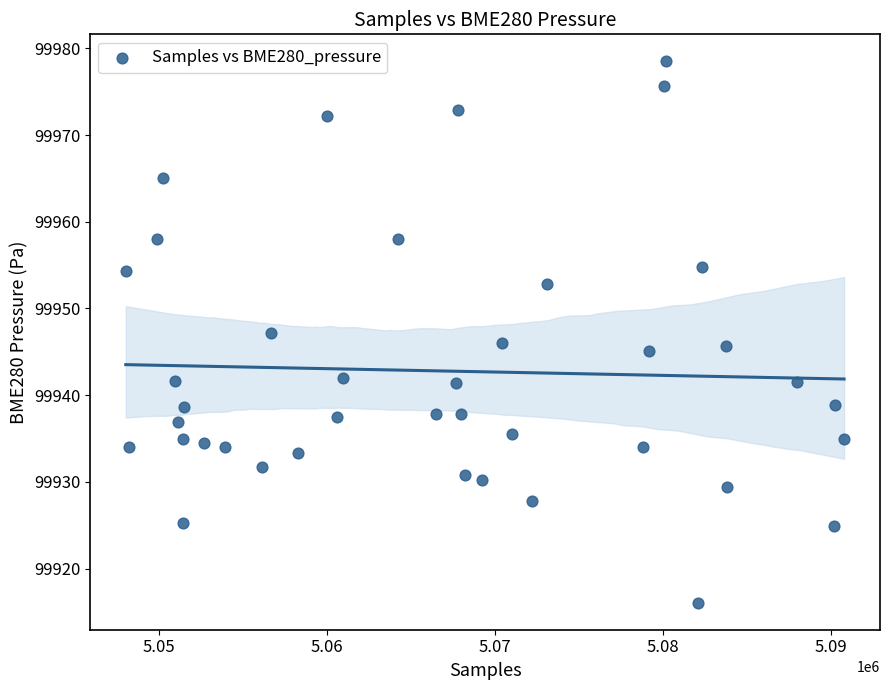

What is the range of Y values (max minus min)?

62.4